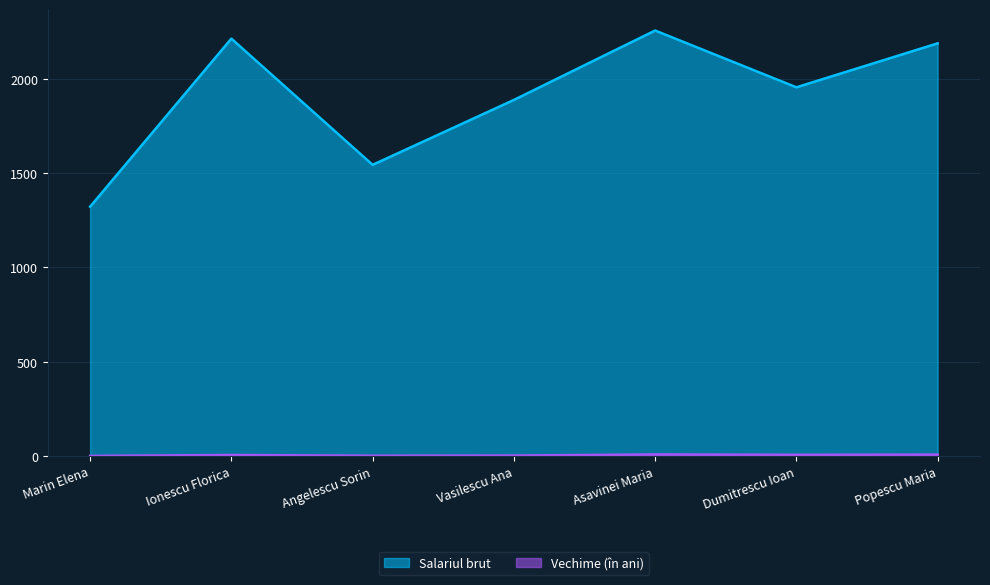

What is the label of the 5th point from the left?

Asavinei Maria